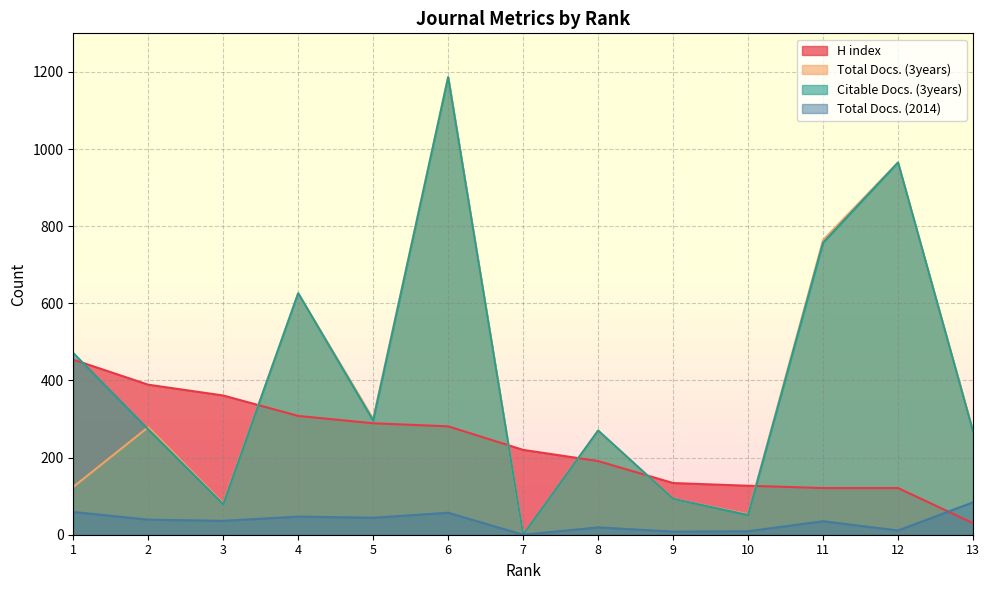

Where is Total Docs. (3years) nearest to the value 593?

4